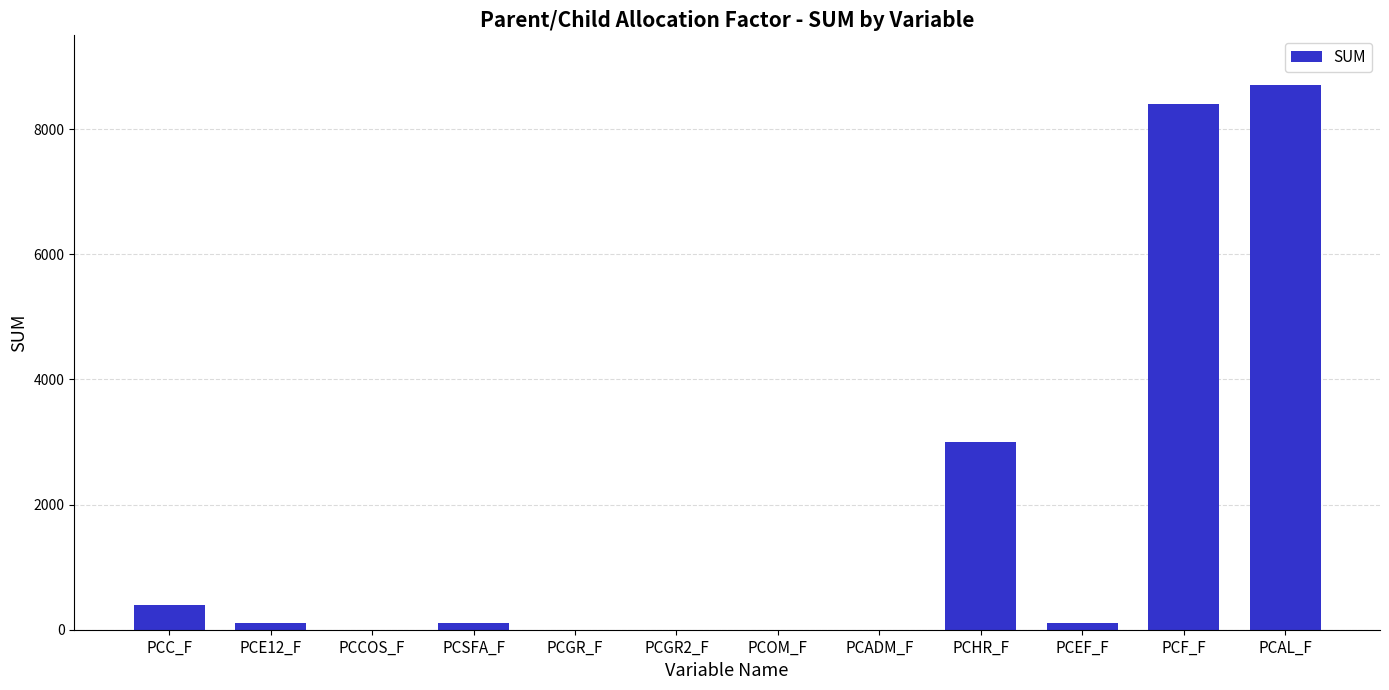

The chart shows a value of -5494 at PCGR_F. True or false?

False